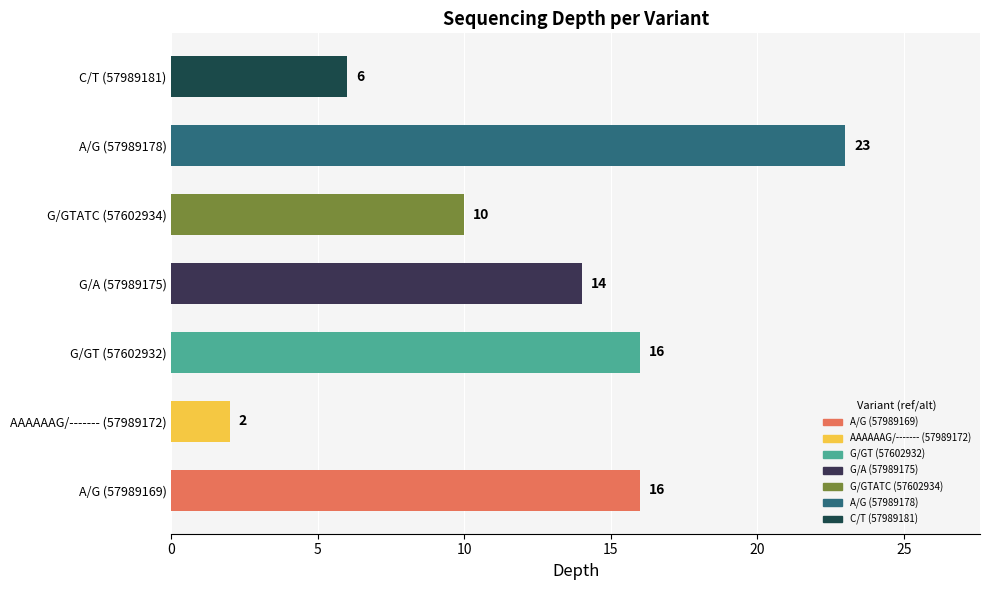

Reading top to bottom, list all the values displayed in this chart.

C/T (57989181)=6	A/G (57989178)=23	G/GTATC (57602934)=10	G/A (57989175)=14	G/GT (57602932)=16	AAAAAAG/------- (57989172)=2	A/G (57989169)=16